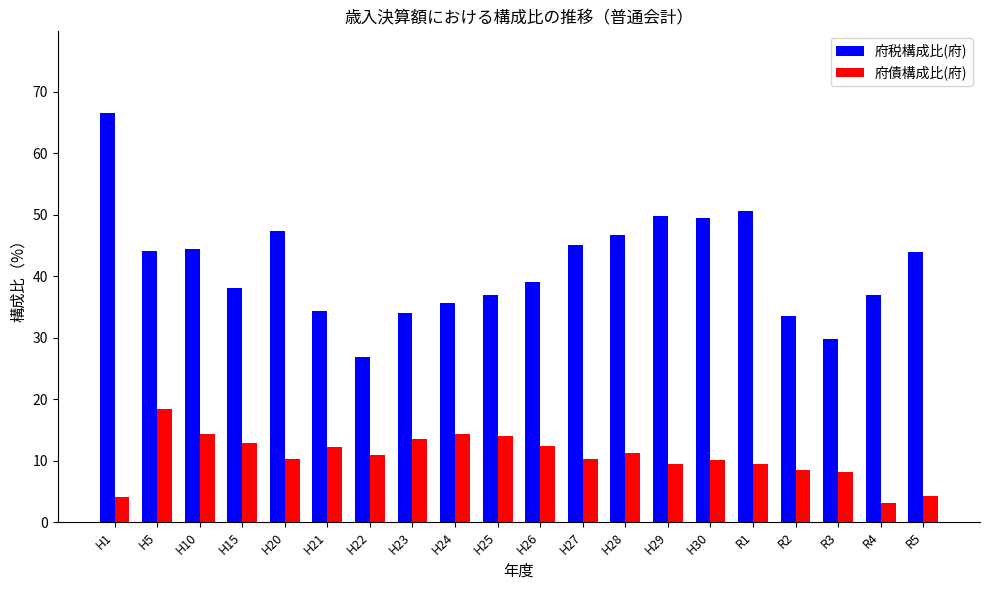

What is the label of the 16th bar from the left?

R1